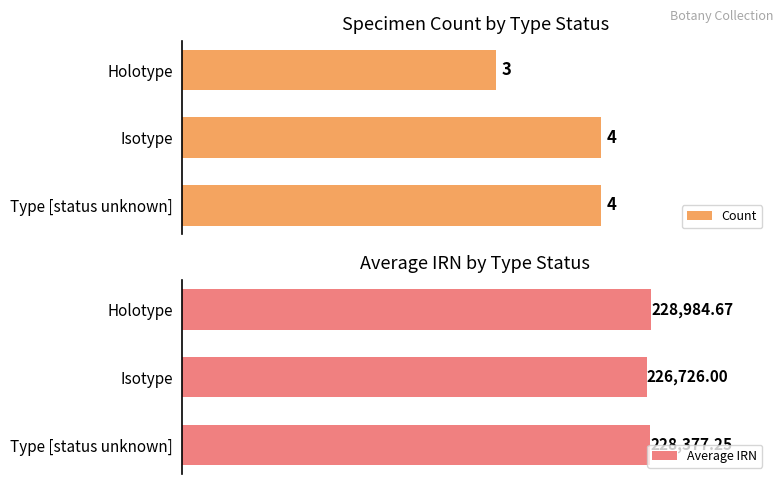

Where is Count nearest to the value 3?

Holotype